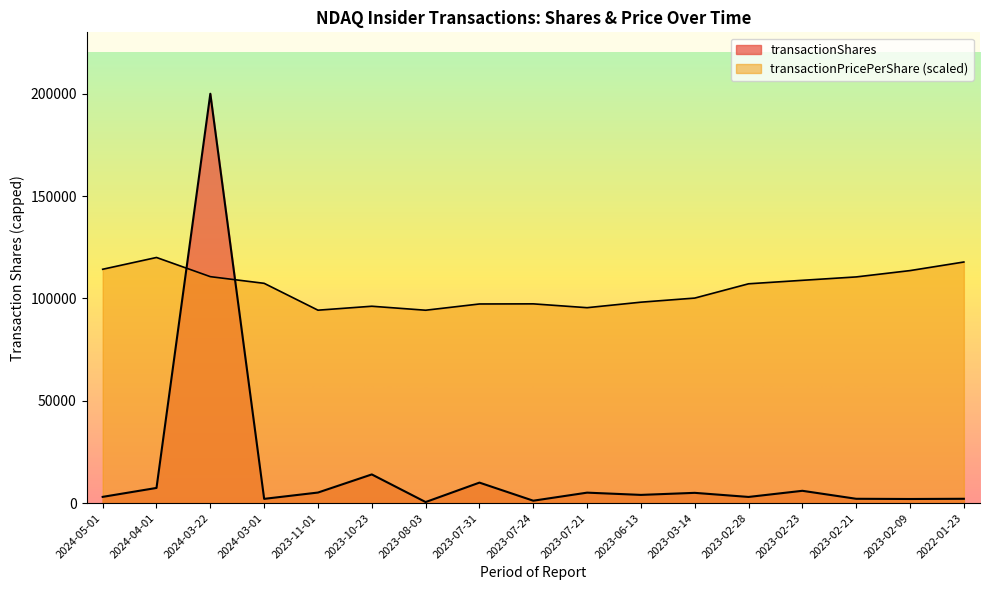

How many lines are shown in the chart?

2